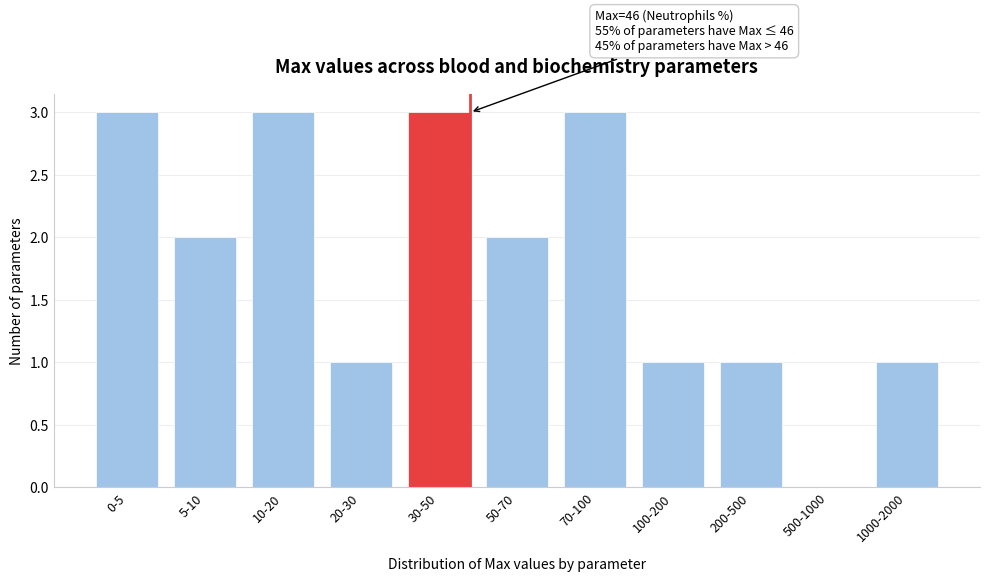

Reading left to right, transcribe all the data shown in this chart.

0-5=3	5-10=2	10-20=3	20-30=1	30-50=3	50-70=2	70-100=3	100-200=1	200-500=1	500-1000=0	1000-2000=1